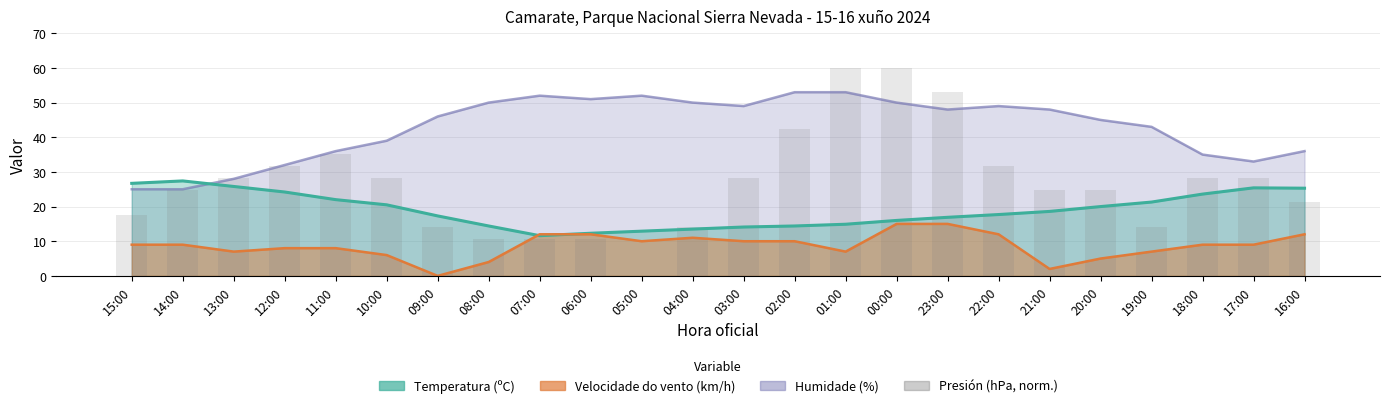

Which label corresponds to the smallest value in the chart?

05:00